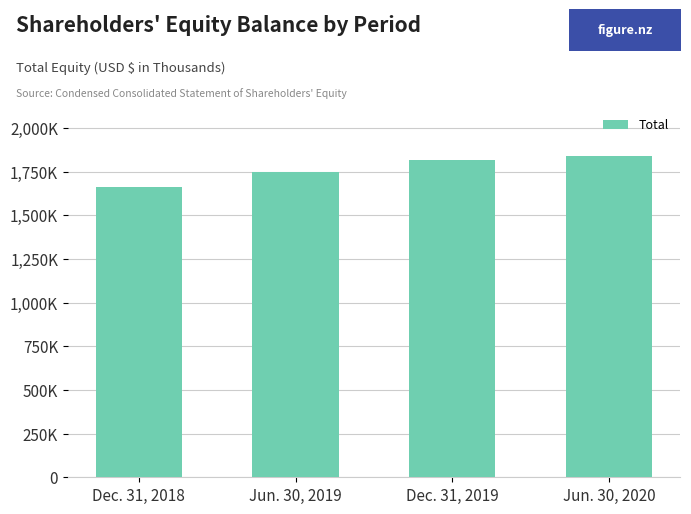

How many values are between 1749788 and 1840685?

3